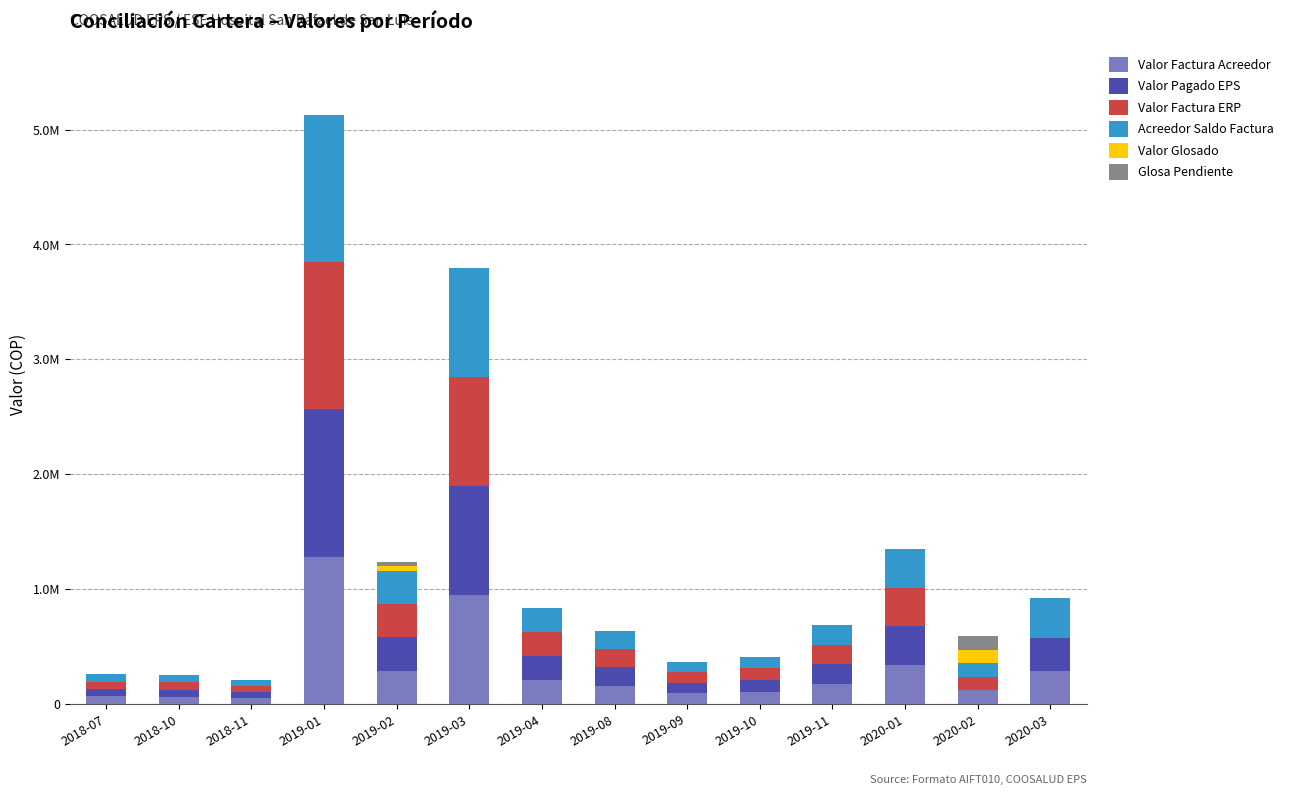

Which series has the largest range (max minus min)?

Valor Pagado EPS